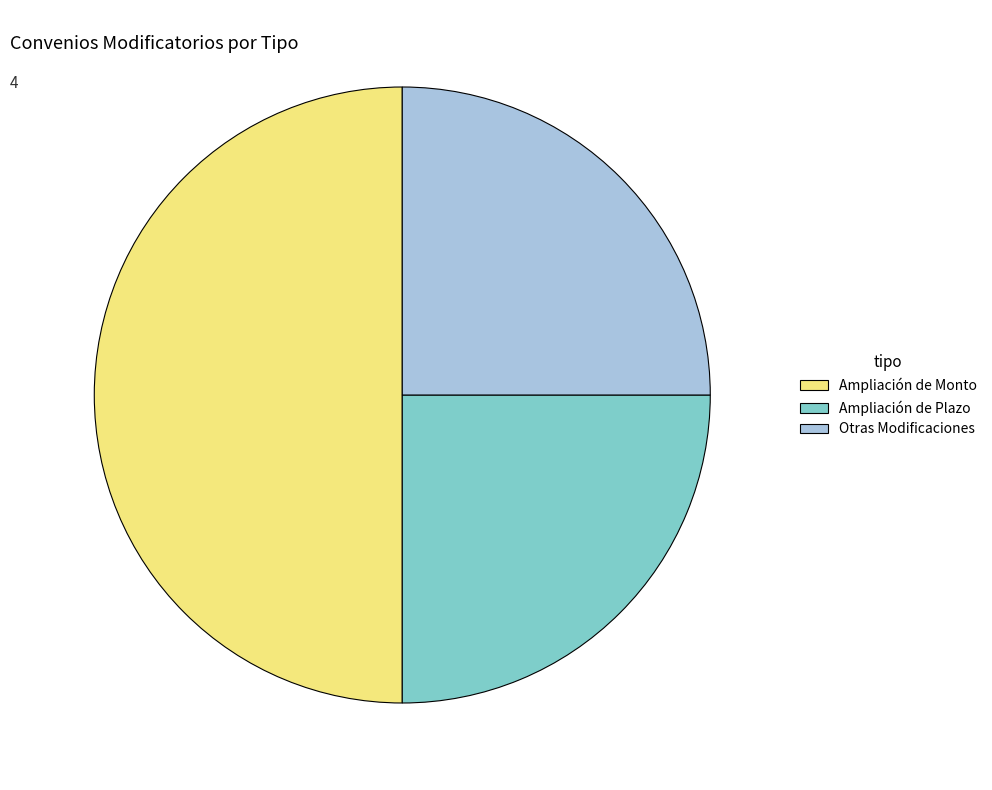

What is the ratio of the value at Otras Modificaciones to the value at Ampliación de Monto?

0.5